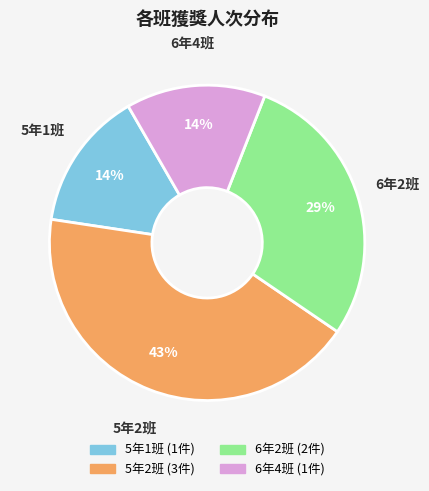

To the nearest percent, what is the difference between the largest and smallest slice percentages?

29%